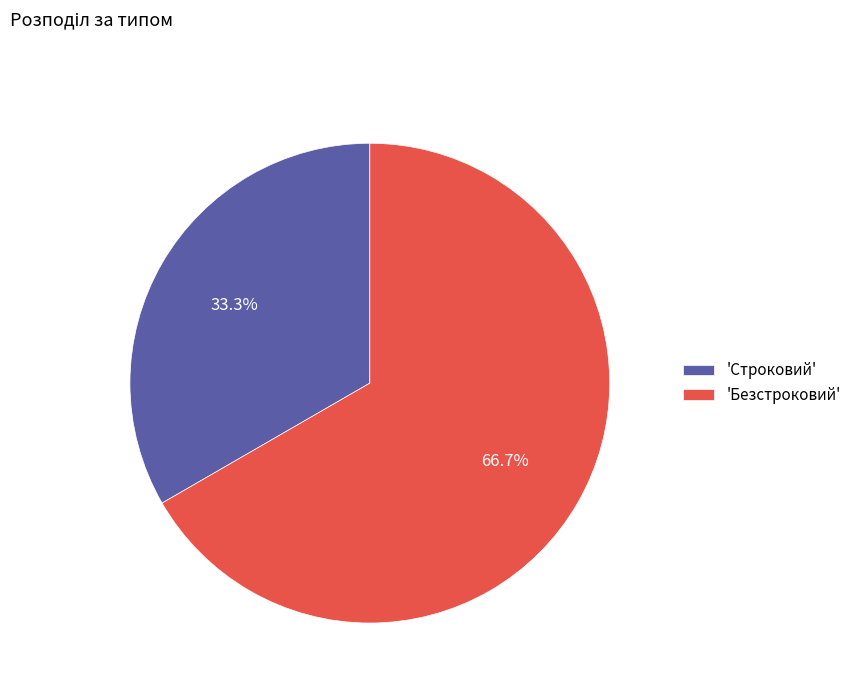

Is there any slice that represents more than half of the pie?

Yes